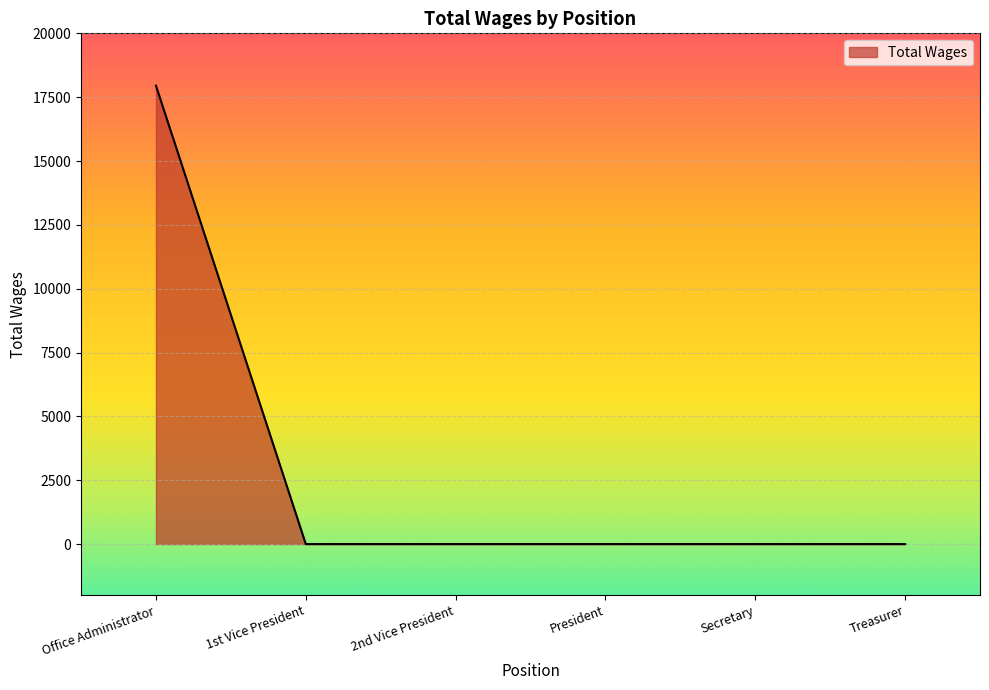

What position from the right is 2nd Vice President?

4